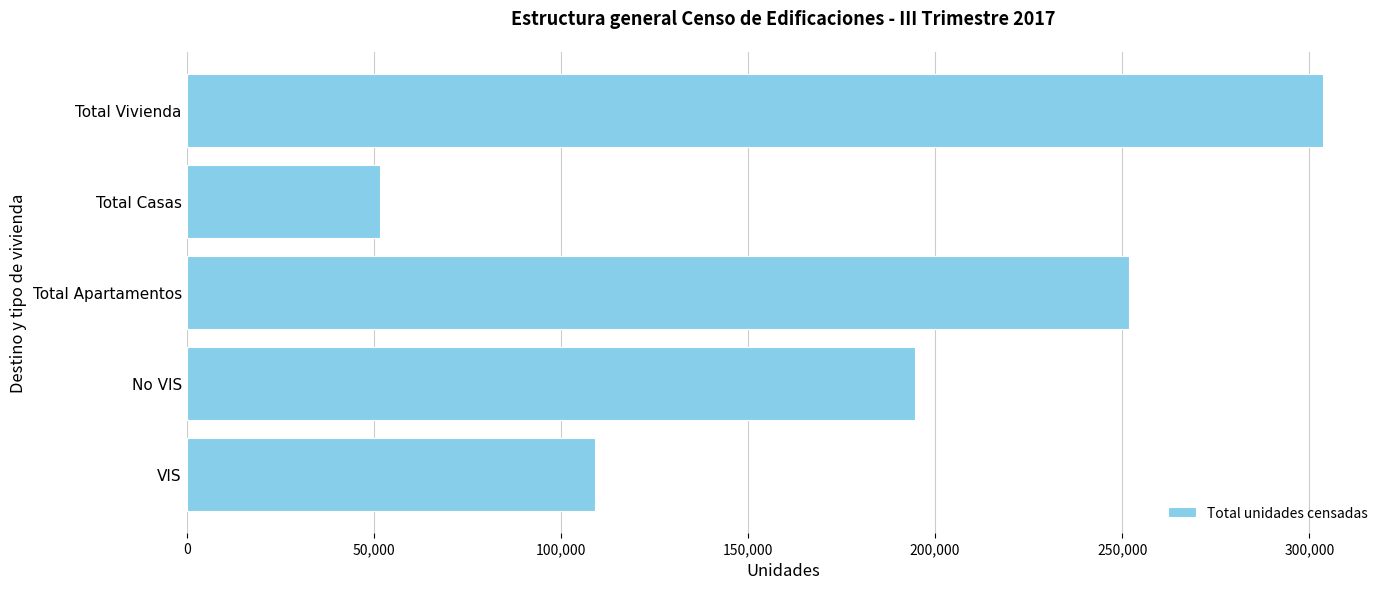

What is the change in value from No VIS to Total Casas?

-142713